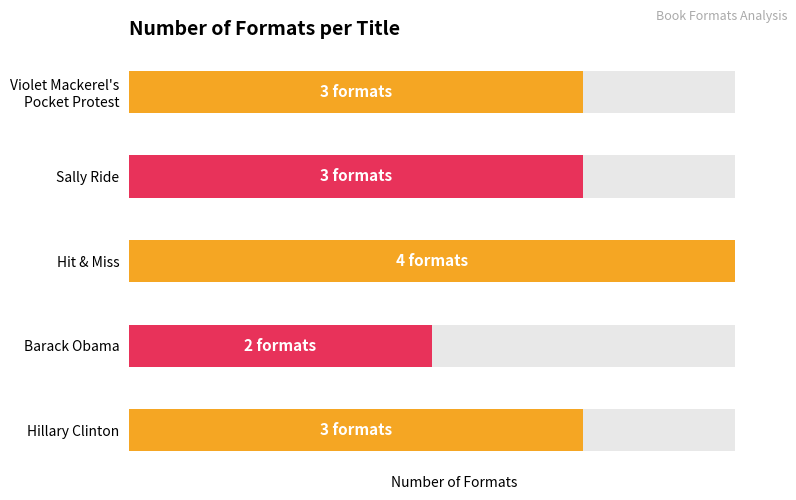

Where is the data nearest to the value 3?

Hillary Clinton